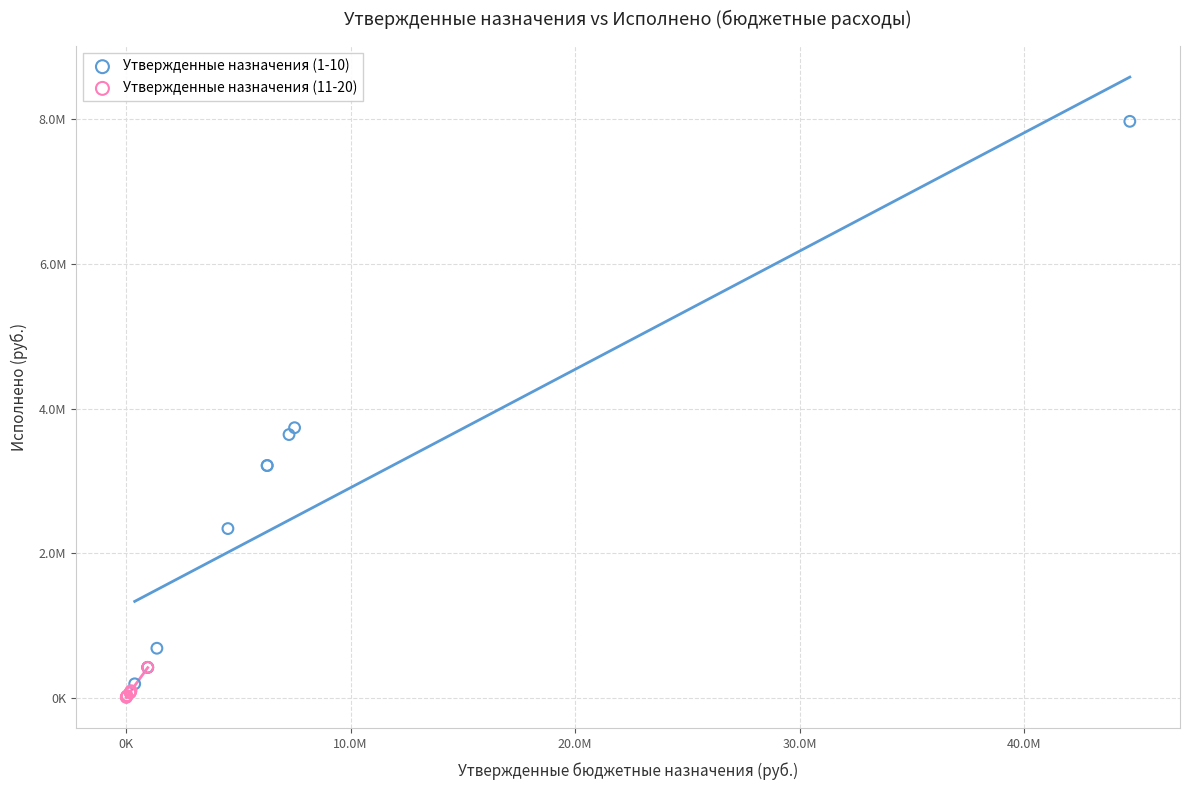

Which series reaches the maximum Y coordinate?

Утвержденные назначения (1-10)